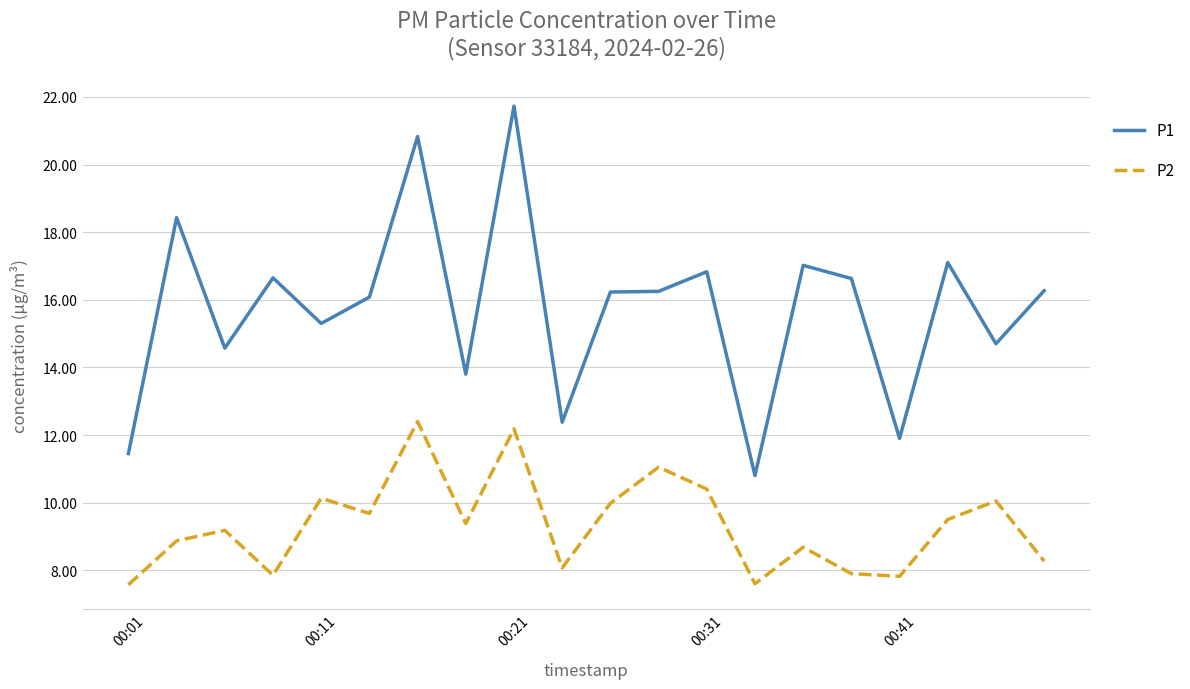

Which series has the largest total across all categories?

P1